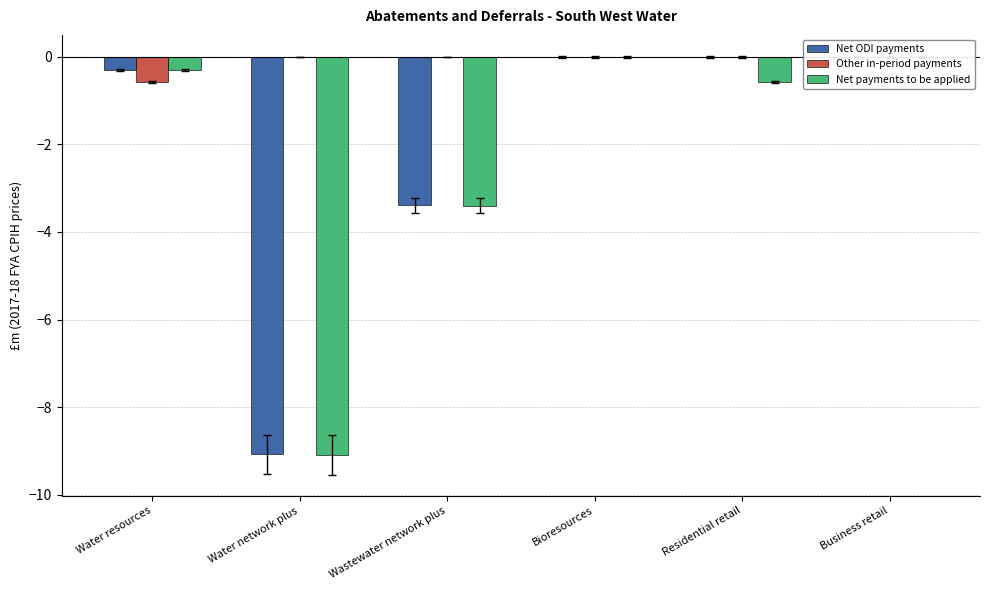

How many distinct data groups are displayed?

3